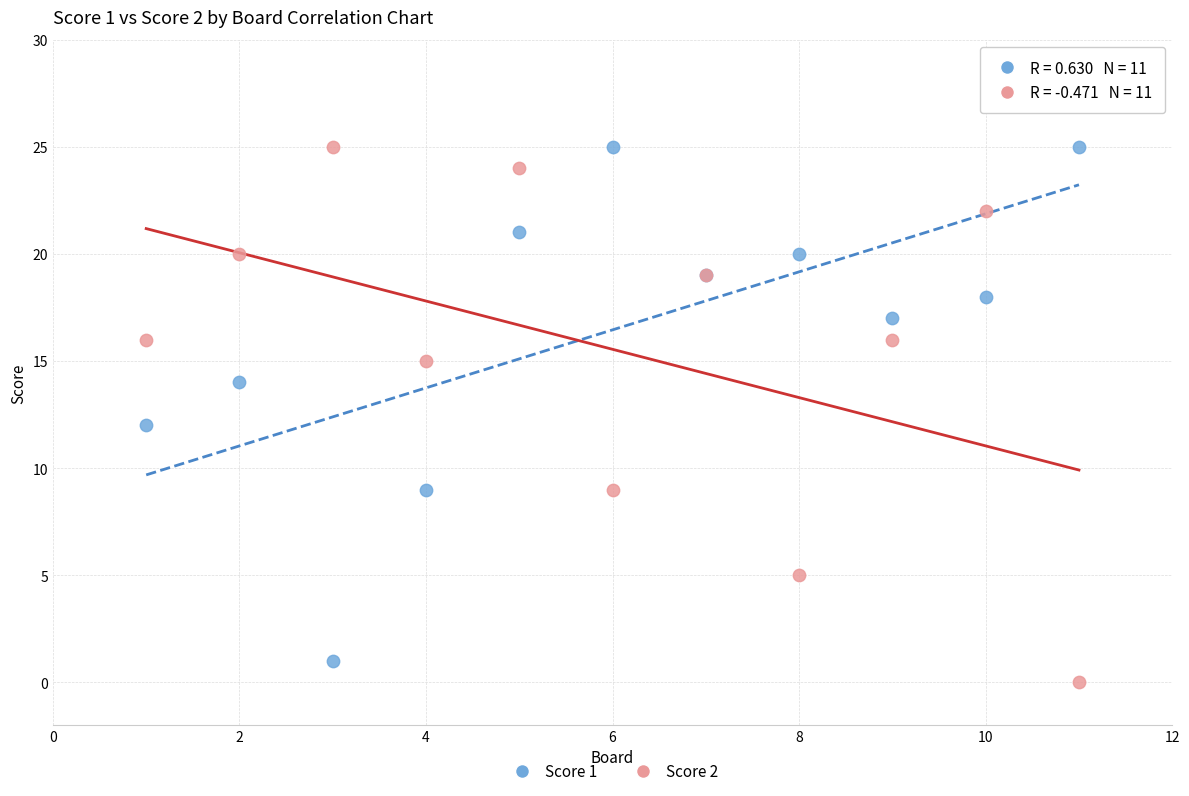

What are all the series names shown in the legend?

Score 1, Score 2